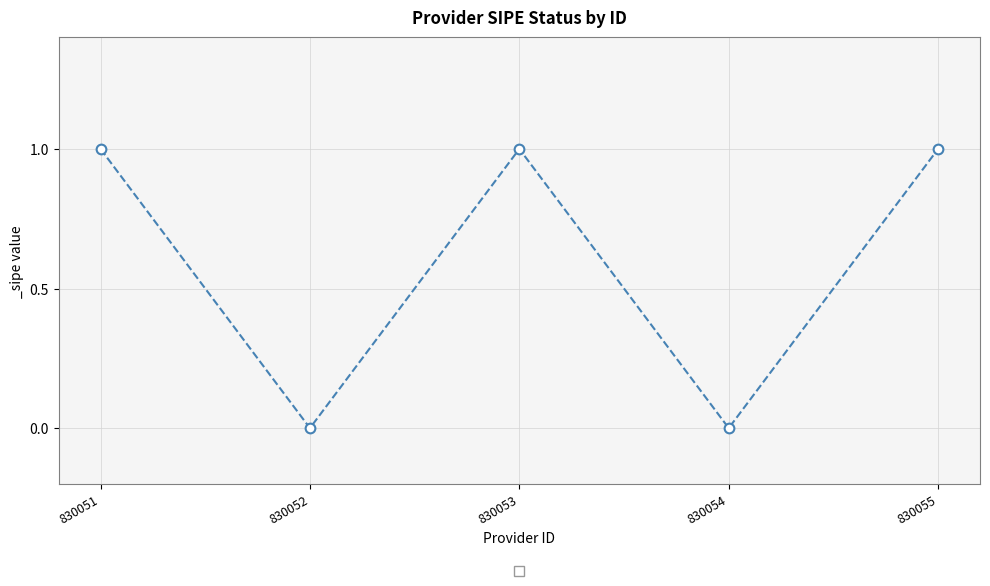

The value at 830053 is 0. True or false?

False